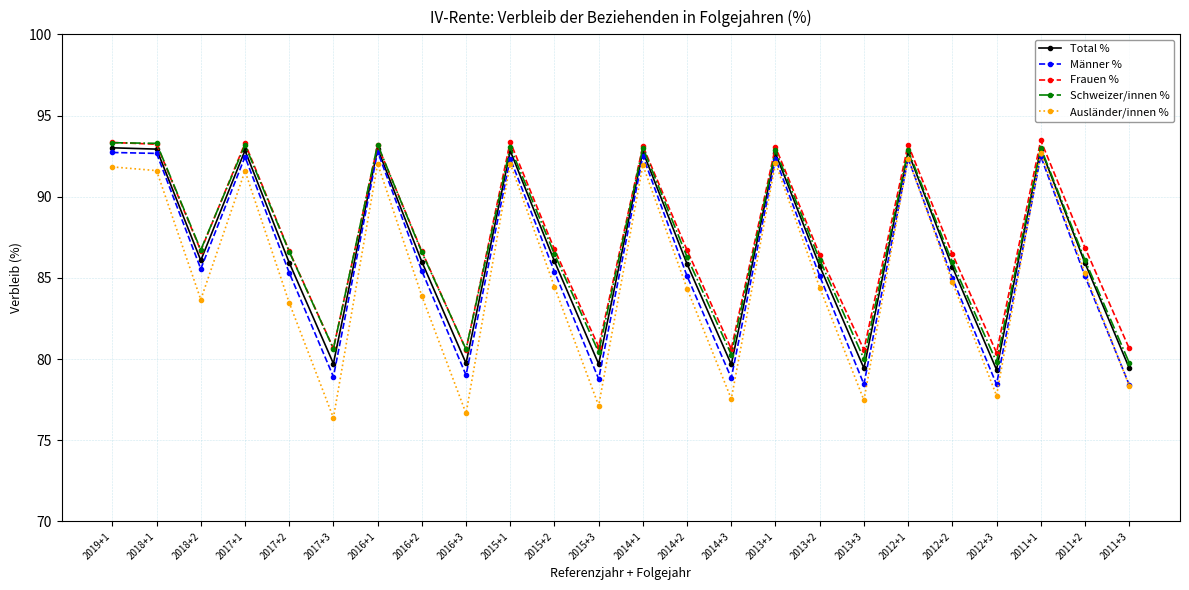

What are all the series names shown in the legend?

Total %, Männer %, Frauen %, Schweizer/innen %, Ausländer/innen %